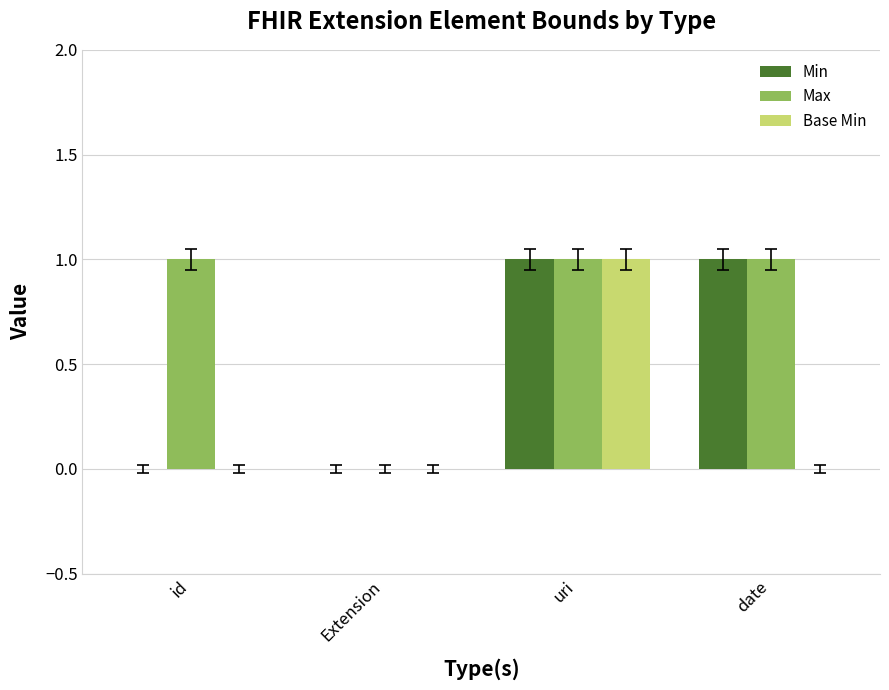

How many groups of bars are there?

4